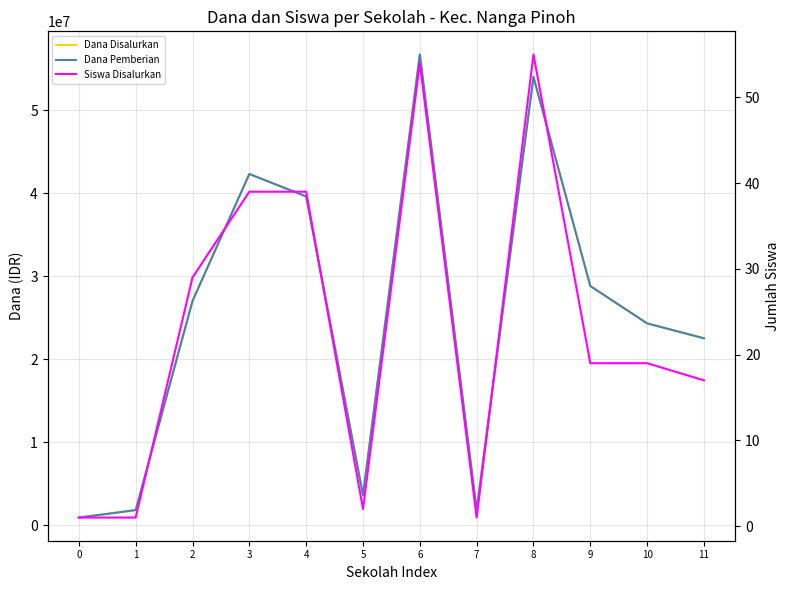

Reading left to right, extract all data points from this chart.

Dana Disalurkan: 0=900000	1=1800000	2=27000000	3=42300000	4=39600000	5=3600000	6=56700000	7=1800000	8=54000000	9=28800000	10=24300000	11=22500000
Dana Pemberian: 0=900000	1=1800000	2=27000000	3=42300000	4=39600000	5=3600000	6=56700000	7=1800000	8=54000000	9=28800000	10=24300000	11=22500000
Siswa Disalurkan: 0=1	1=1	2=29	3=39	4=39	5=2	6=54	7=1	8=55	9=19	10=19	11=17